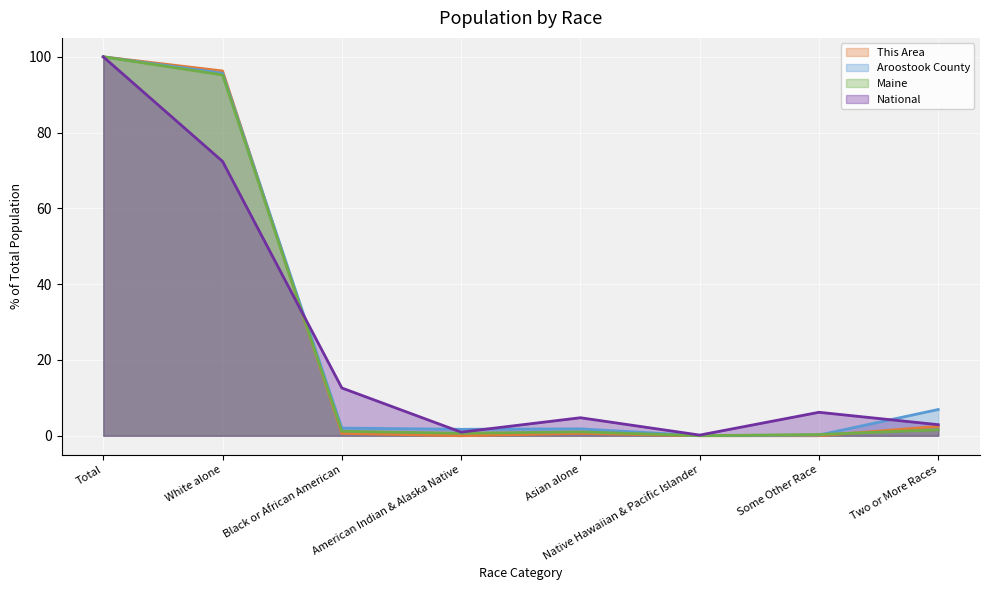

At how many categories does at least one series exceed 50?

2